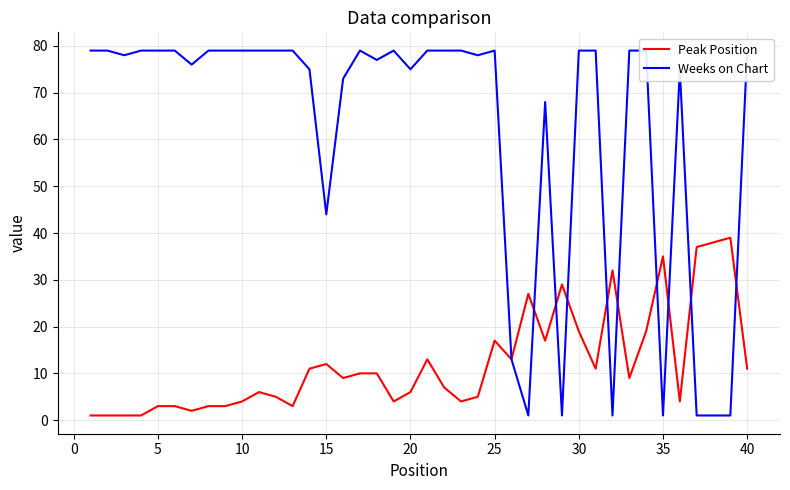

What is the total value across all series at 20?

82